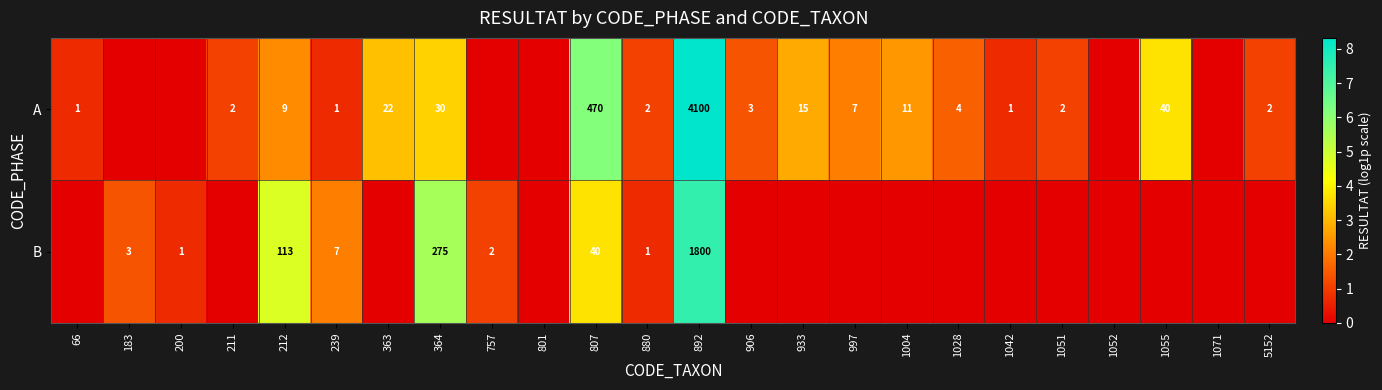

At which category is the sum across all series the highest?

892